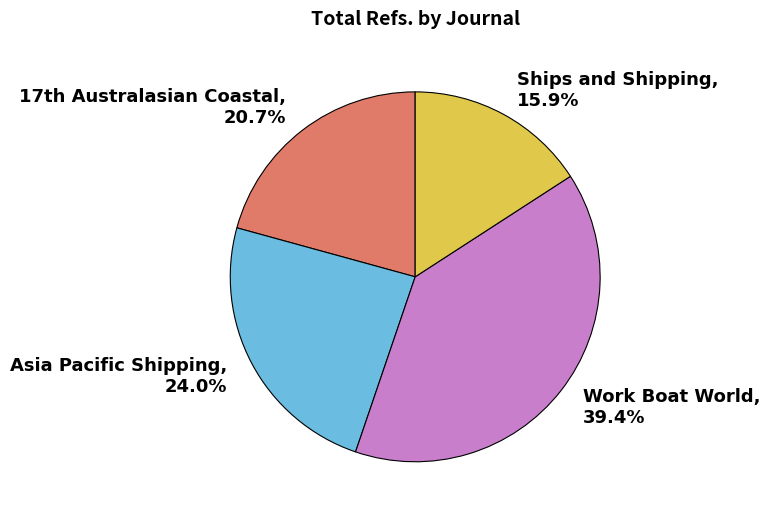

How many segments does this pie chart have?

4